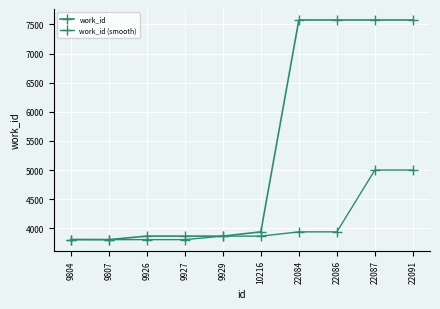

How many values in the work_id (smooth) series are below 3866?

4